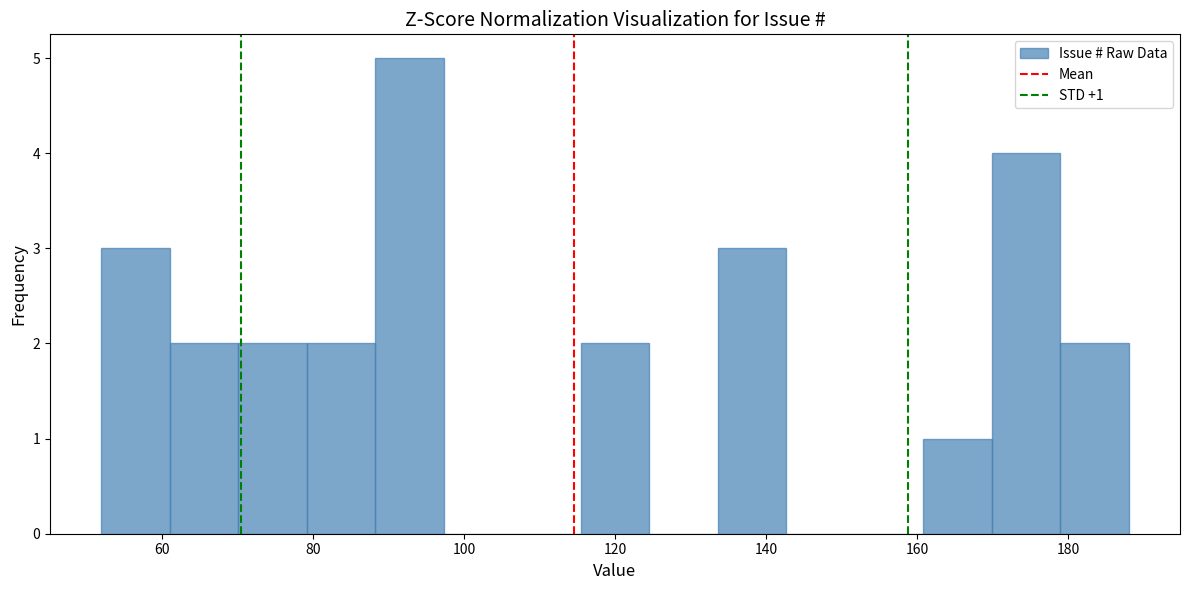

Over which range of the x-axis is the bar tallest?

88 to 98